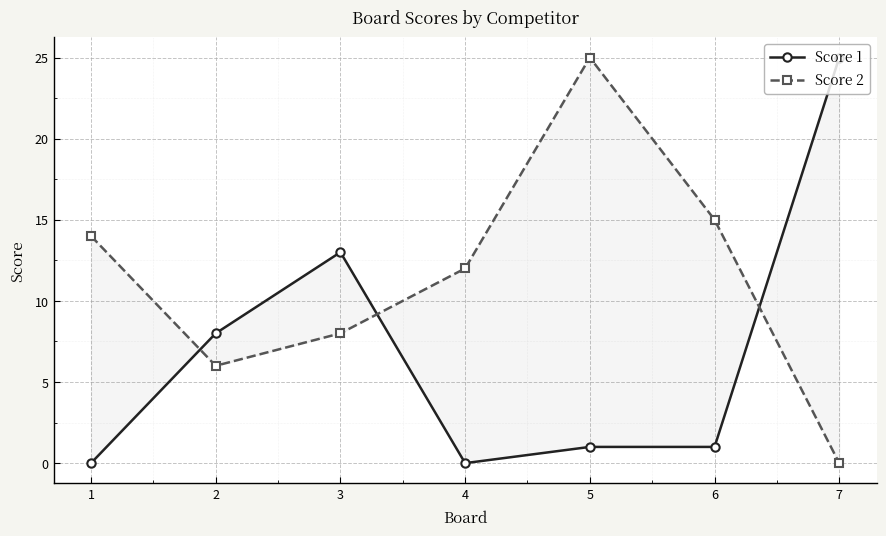

Which label corresponds to the smallest value in the chart?

1